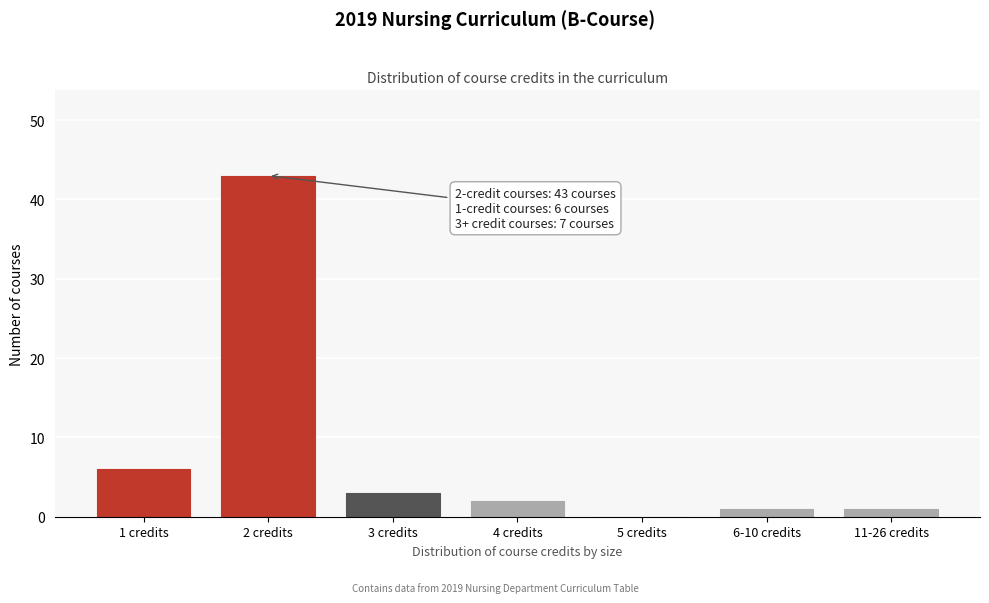

Reading right to left, what are all the values shown in this chart?

11-26 credits=1	6-10 credits=1	5 credits=0	4 credits=2	3 credits=3	2 credits=43	1 credits=6